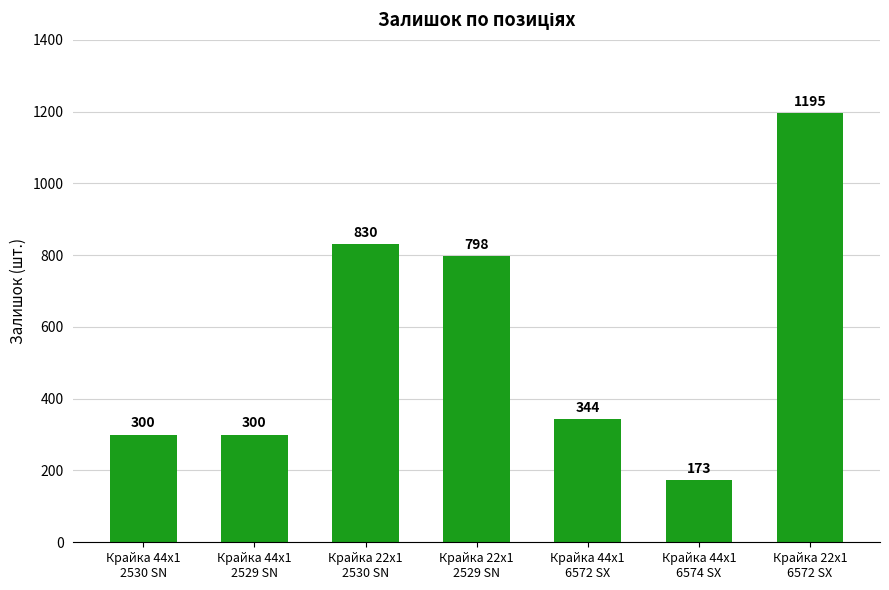

Between Крайка 22x1
6572 SX and Крайка 44x1
6572 SX, which is larger?

Крайка 22x1
6572 SX